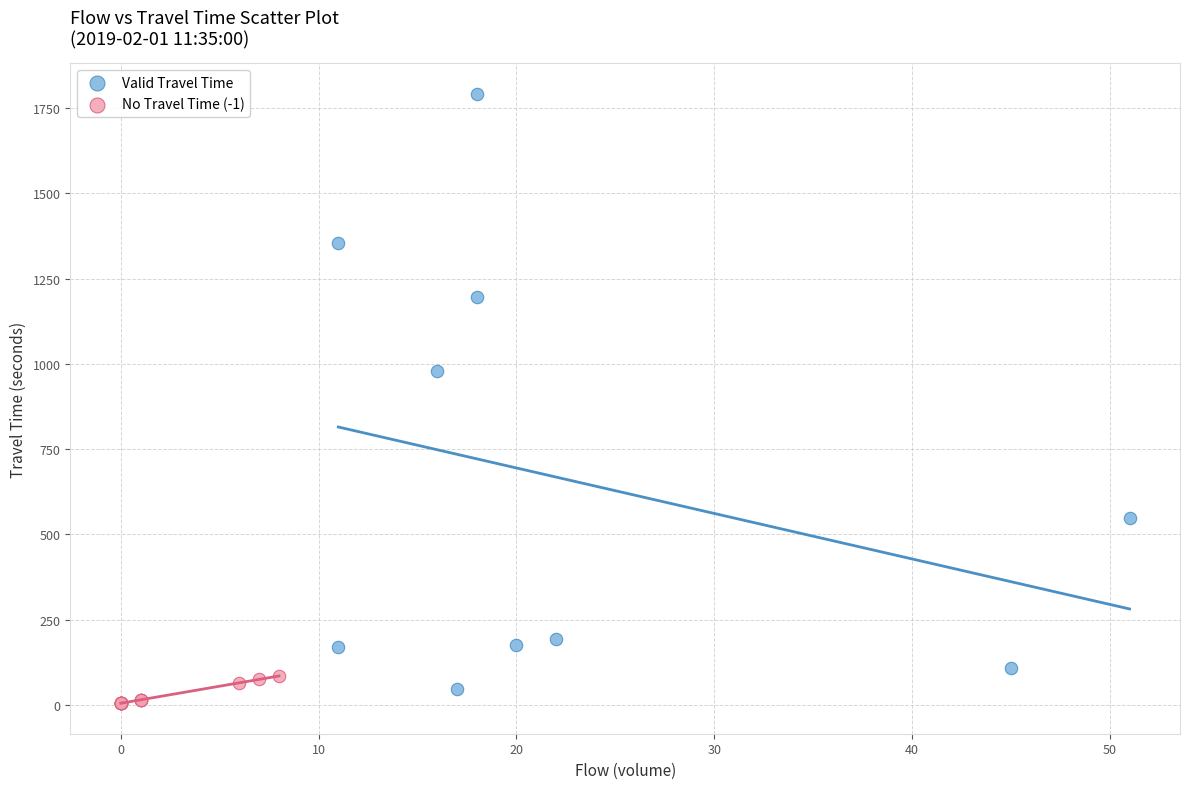

What are all the series names shown in the legend?

Valid Travel Time, No Travel Time (-1)